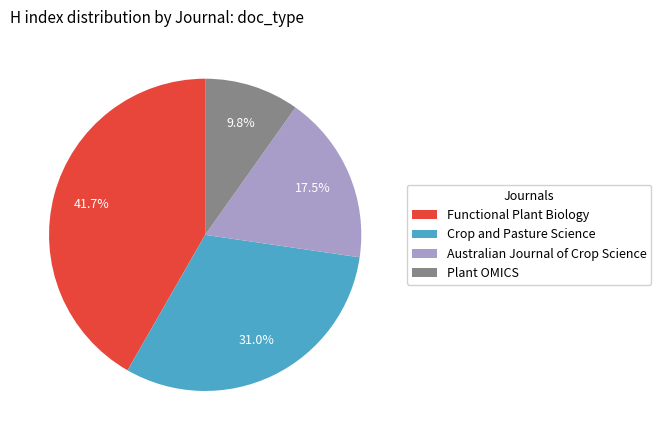

How many slices are in this pie chart?

4